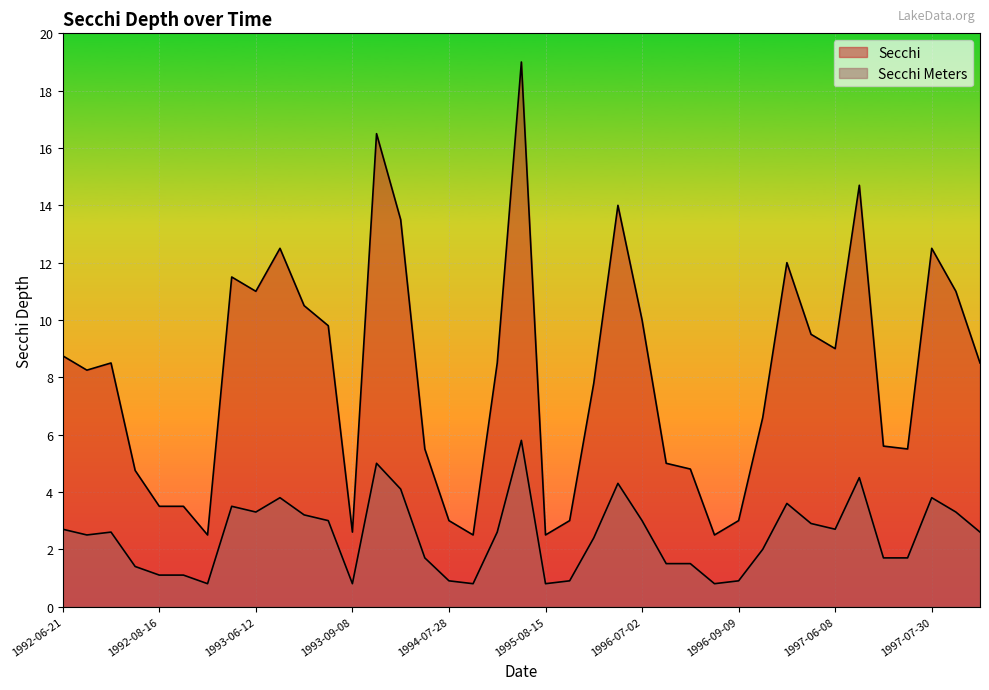

What is the minimum value for Secchi Meters?

0.8